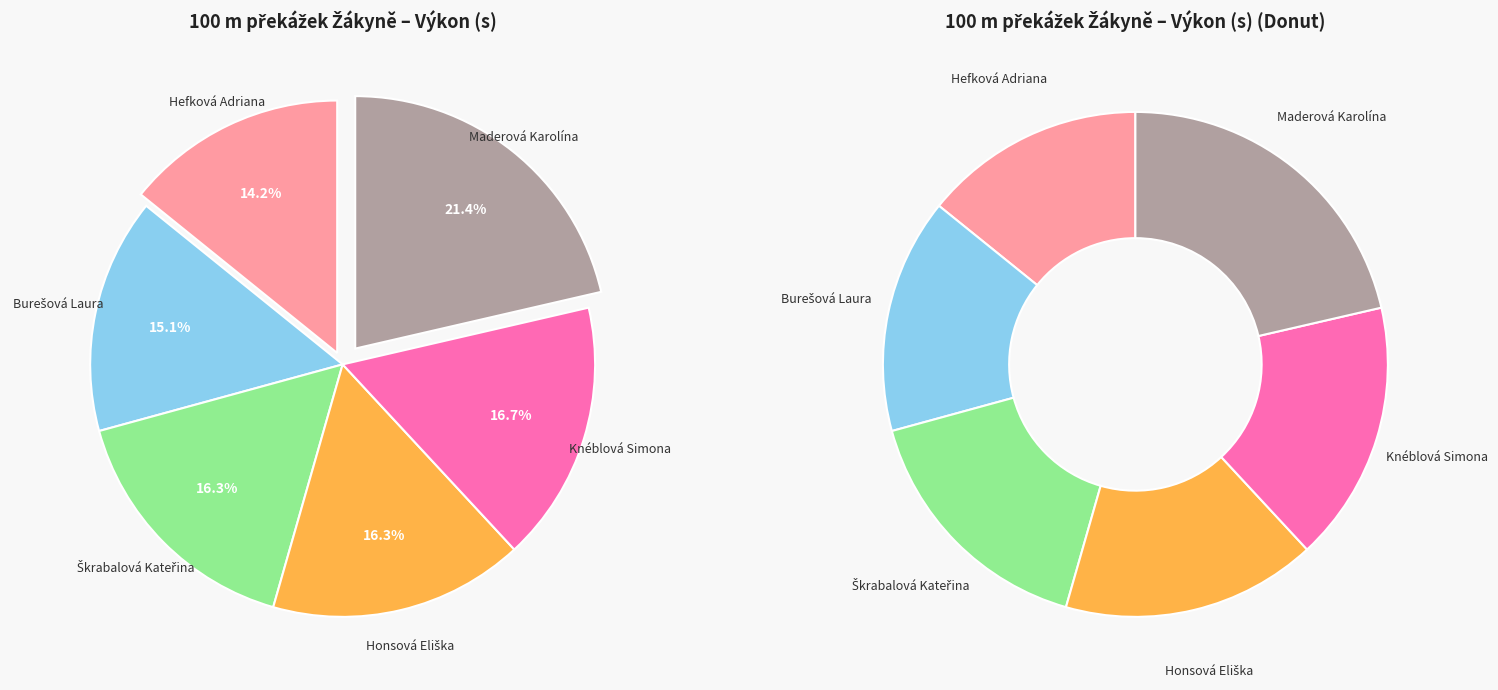

How many slices are in this pie chart?

6